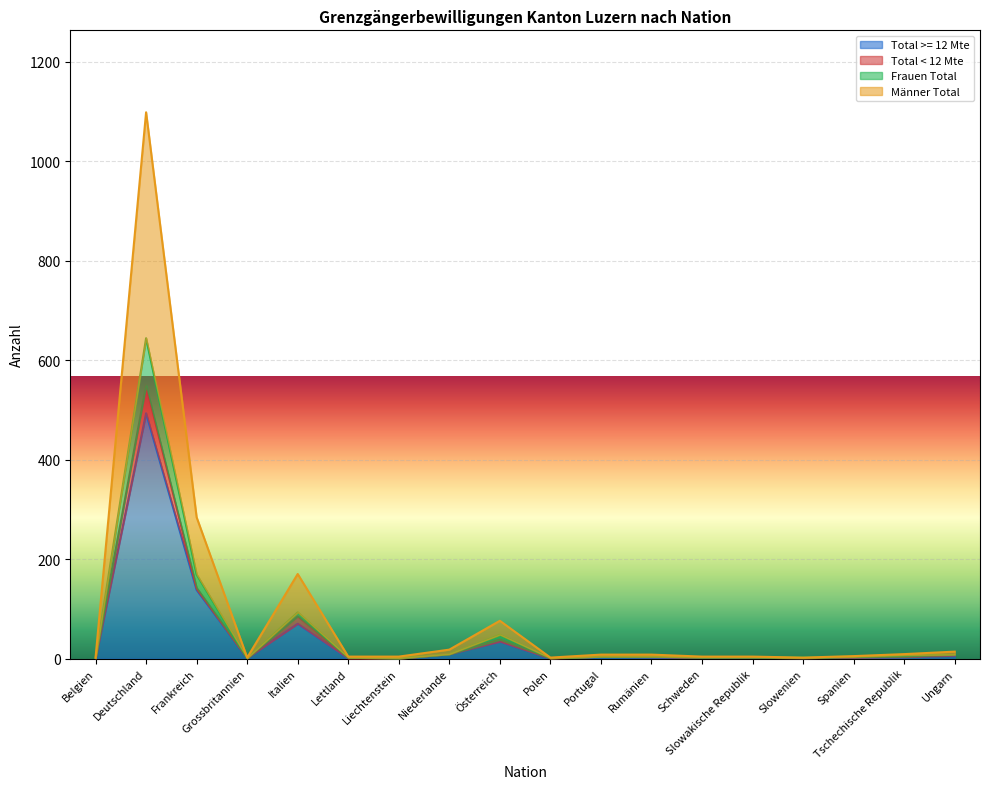

What position from the left is Liechtenstein?

7